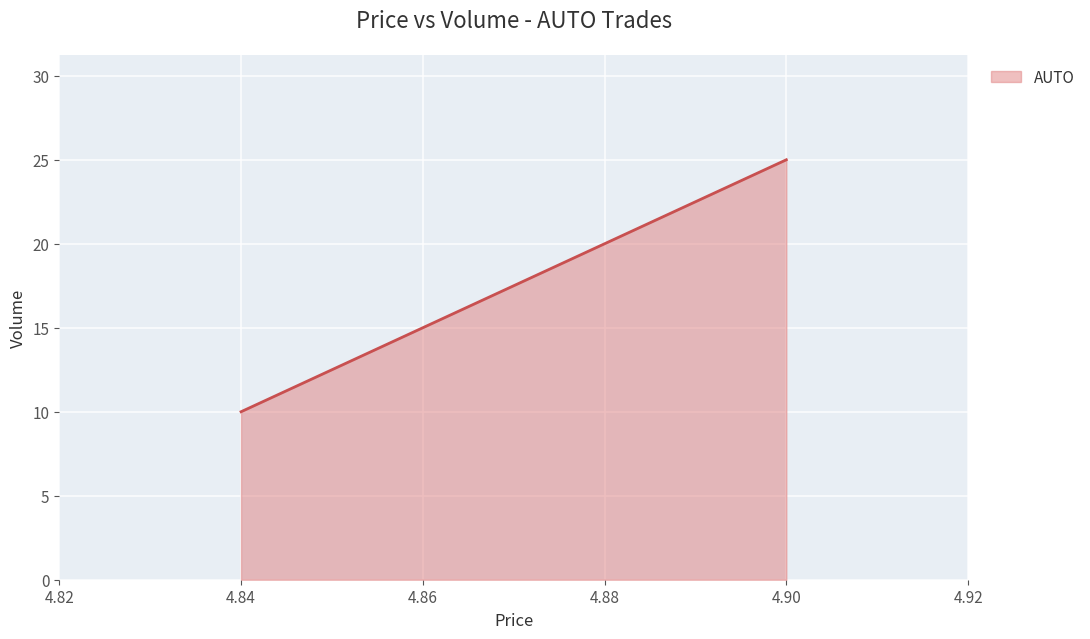

True or false: the data shows 9 at 4.9.

False